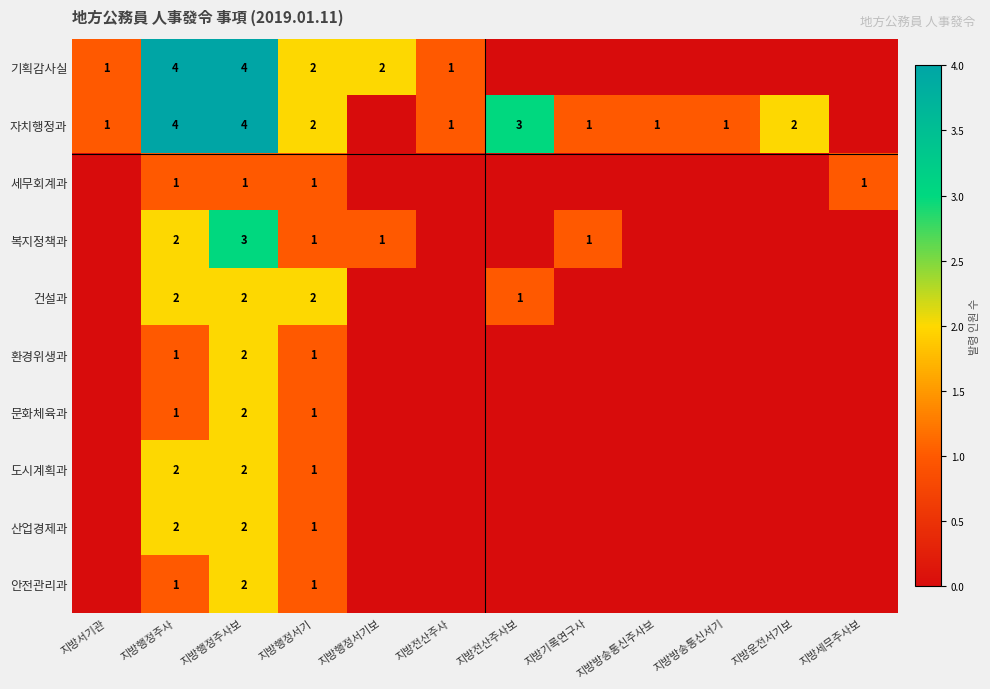

The 안전관리과 series shows 3 at 지방행정주사보. True or false?

False